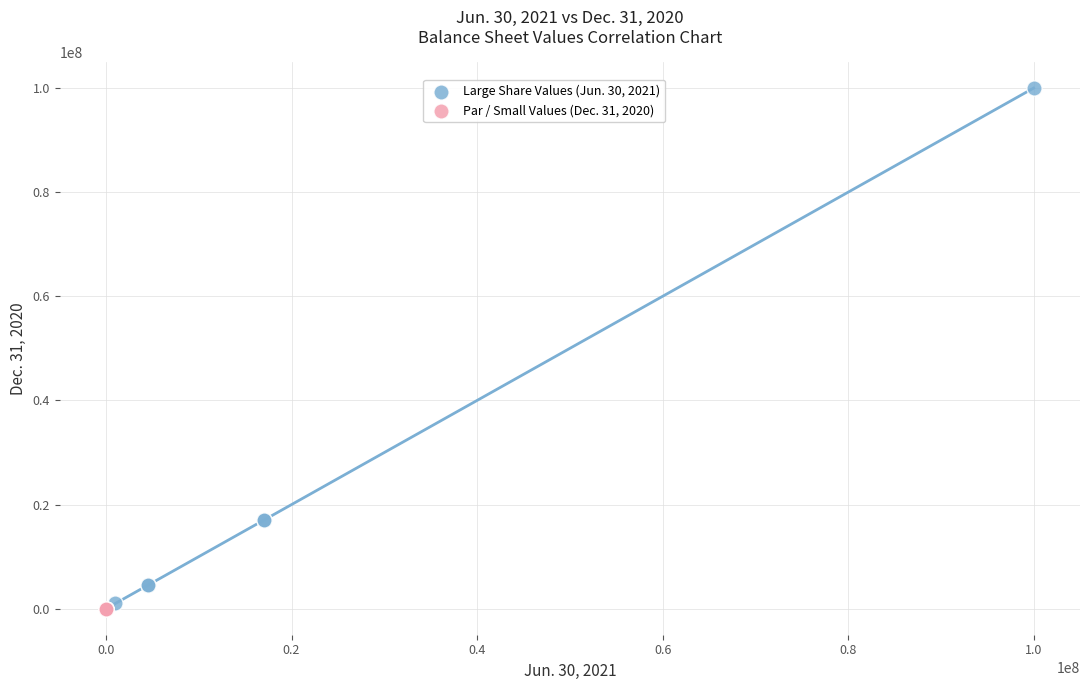

Which series reaches the maximum Y coordinate?

Large Share Values (Jun. 30, 2021)